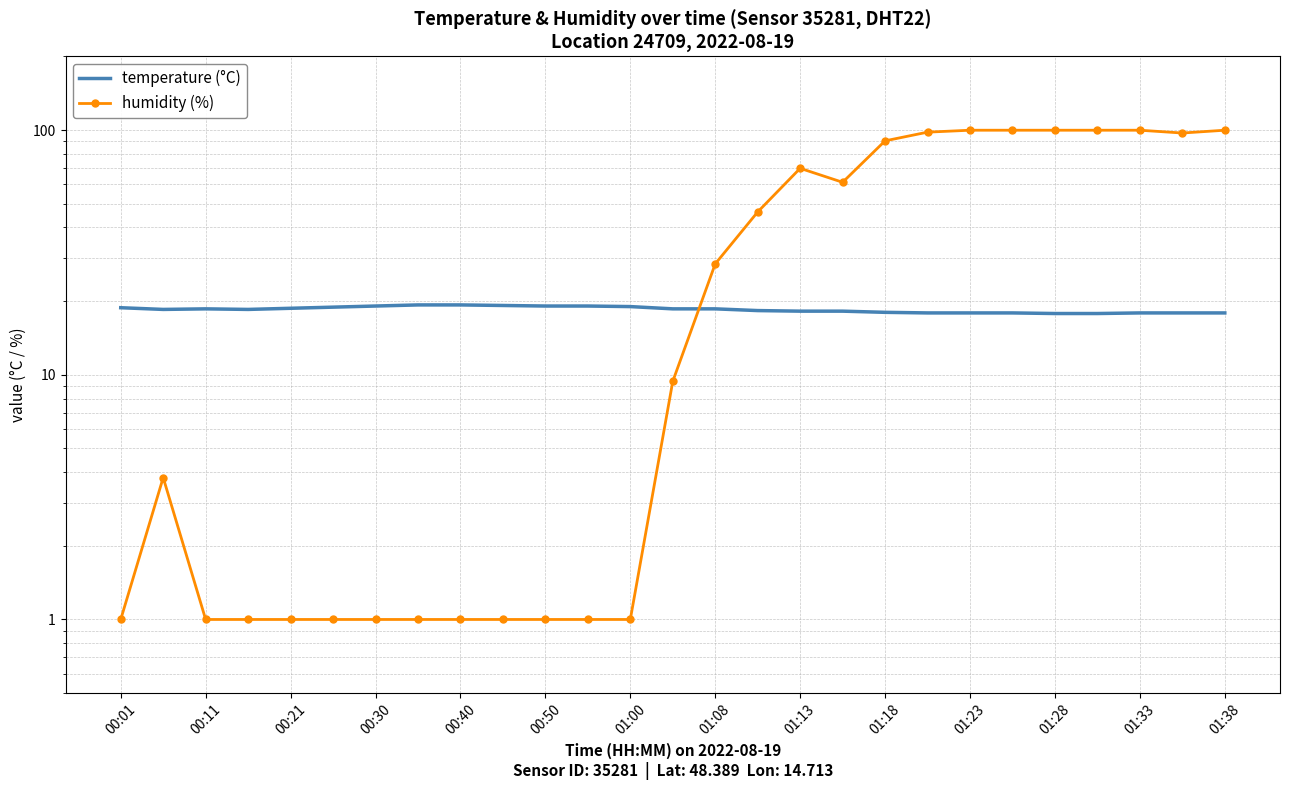

True or false: humidity (%) and temperature (°C) intersect in this chart.

True